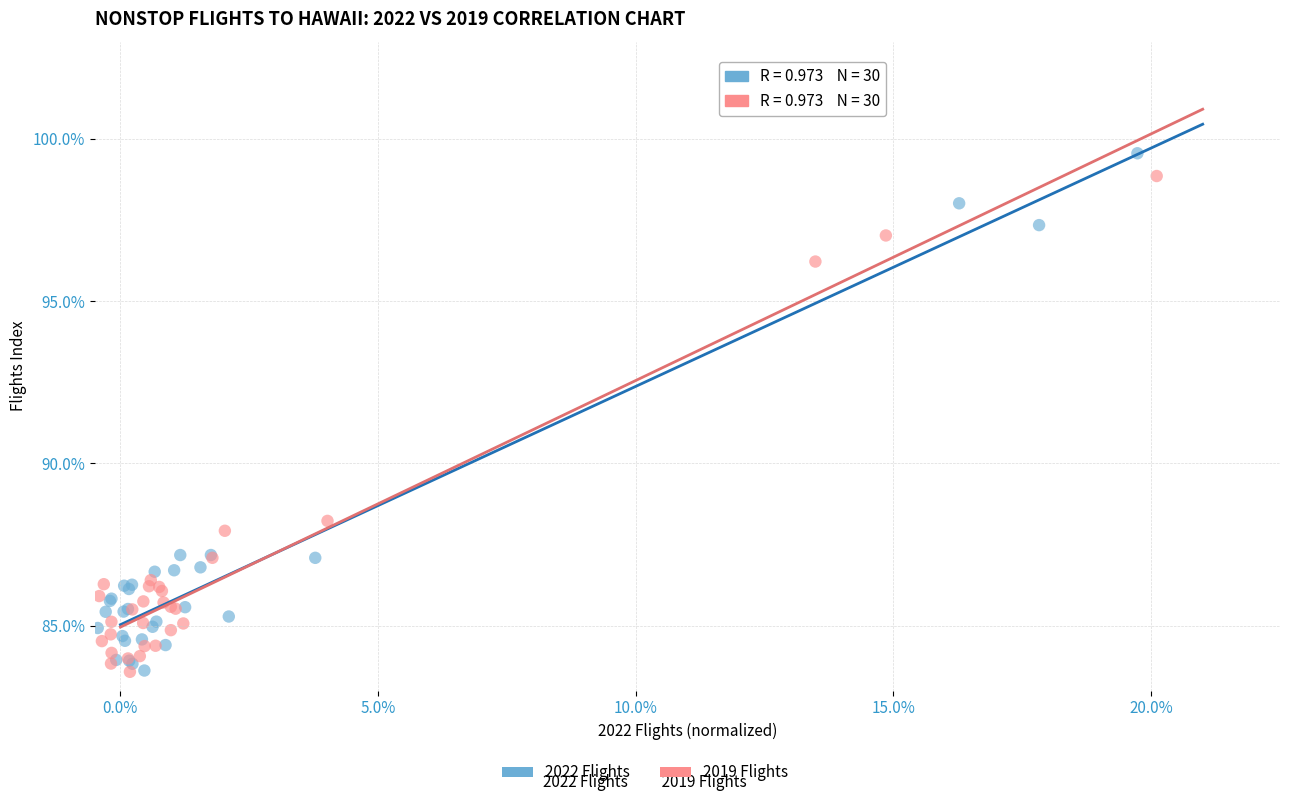

Which series has the widest spread of Y values?

2022 Flights